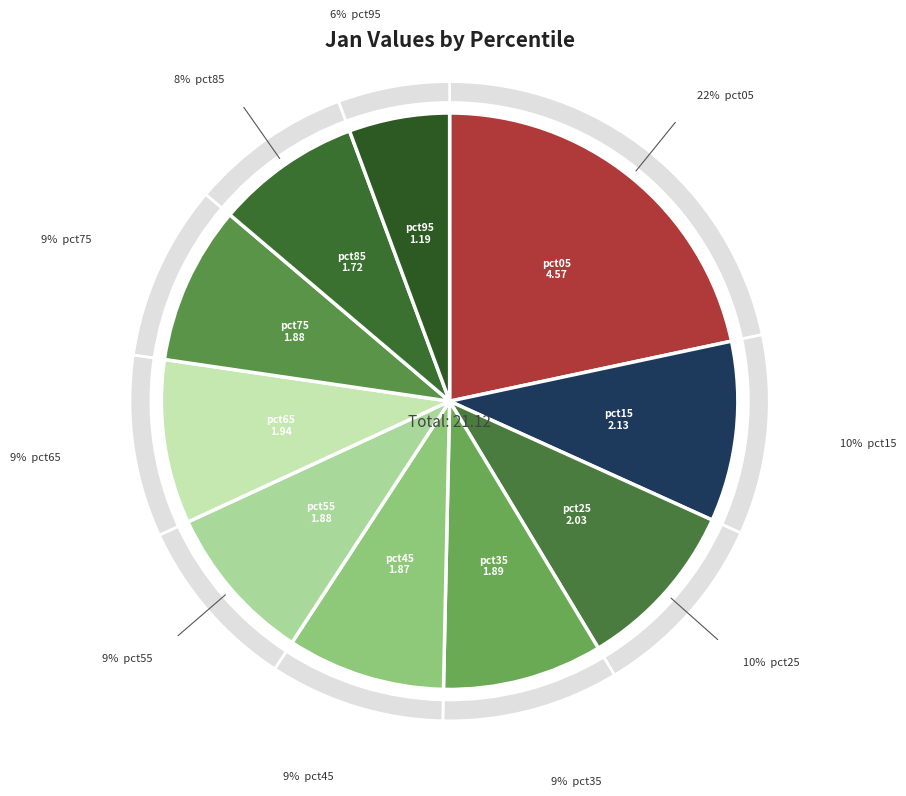

What percentage is the pct95 slice, to the nearest percent?

6%